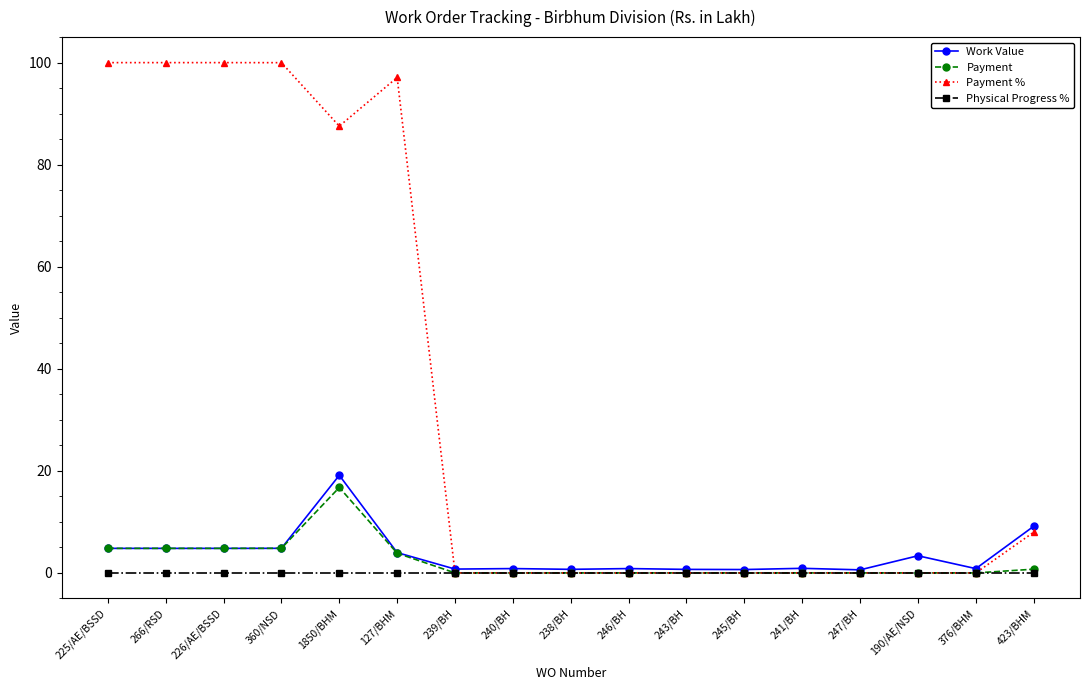

Is the value of Work Value at 226/AE/BSSD greater than the value of Payment at 376/BHM?

Yes